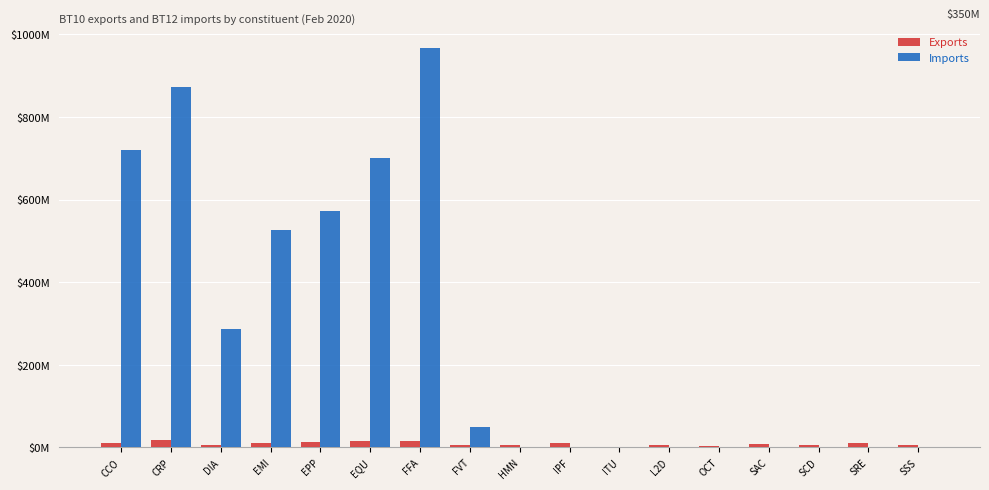

Are the bars horizontal?

No